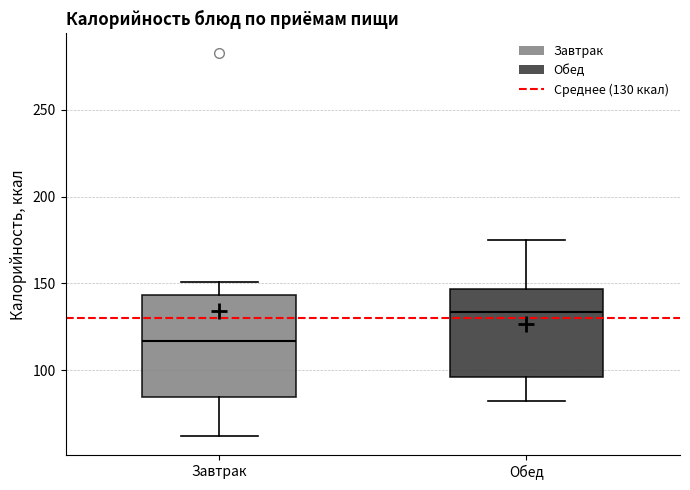

Reading left to right, transcribe this box plot: for each box, give where its median line is, the range the box spans, and where its two whiskers end, as read against the y-axis. The values are not printed on the chart, so give them approximately, as read against the axis.

Завтрак: median 115, box 85 to 145, whiskers 60 to 150
Обед: median 135, box 95 to 145, whiskers 80 to 175